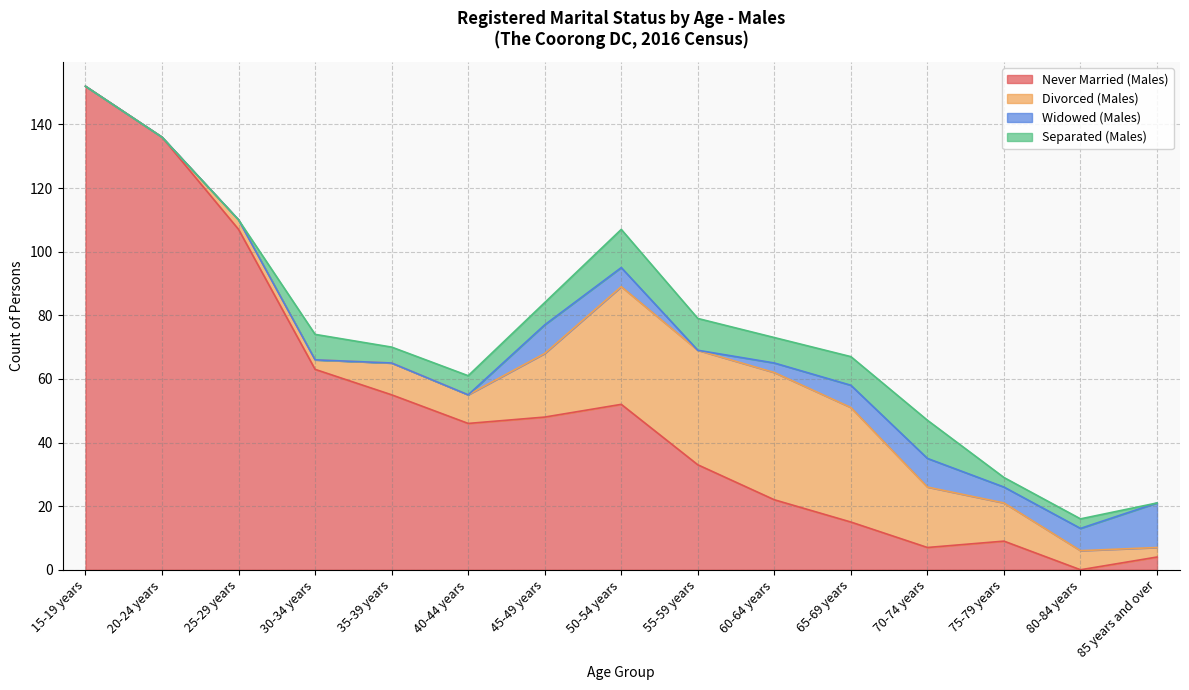

What is the value of the Divorced (Males) point at the 11th from the left?

36